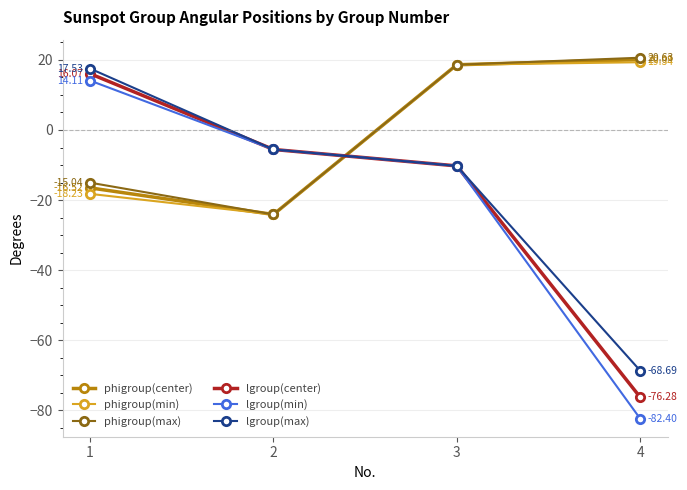

The phigroup(center) series shows 18.6 at 3. True or false?

True